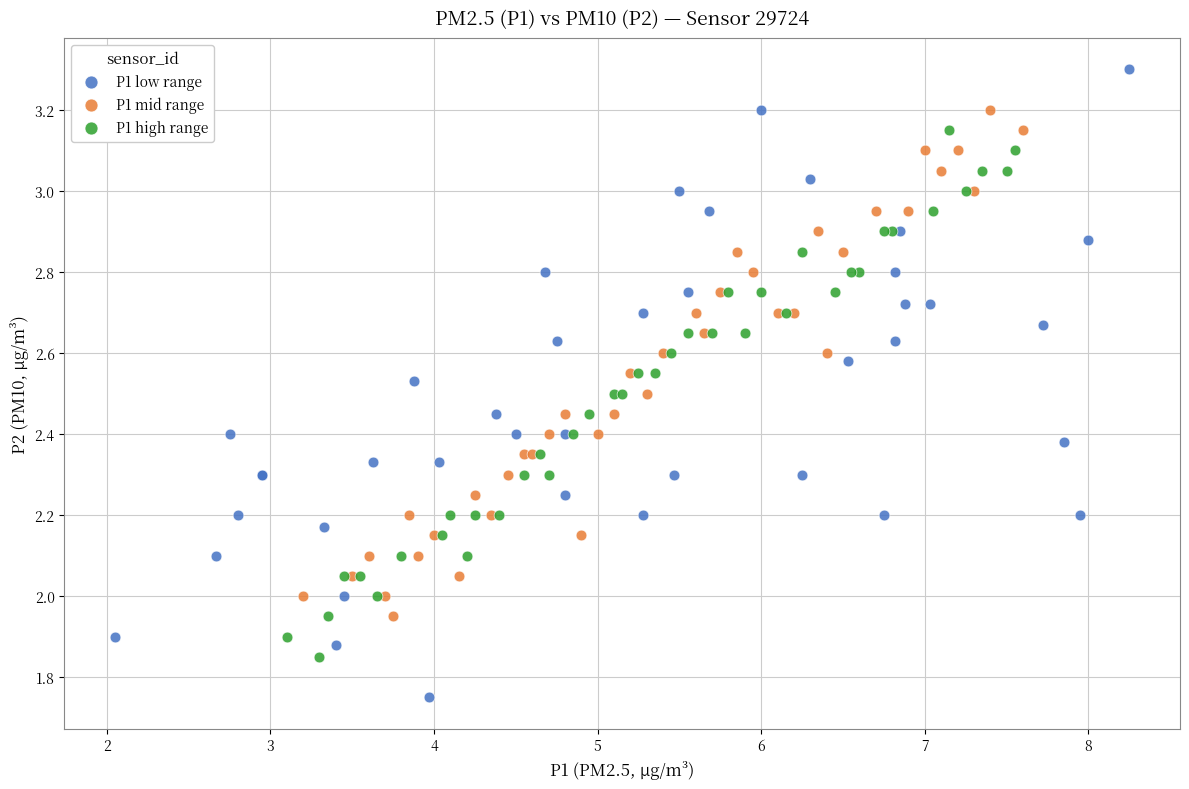

Which series has the largest Y range (max minus min)?

P1 low range